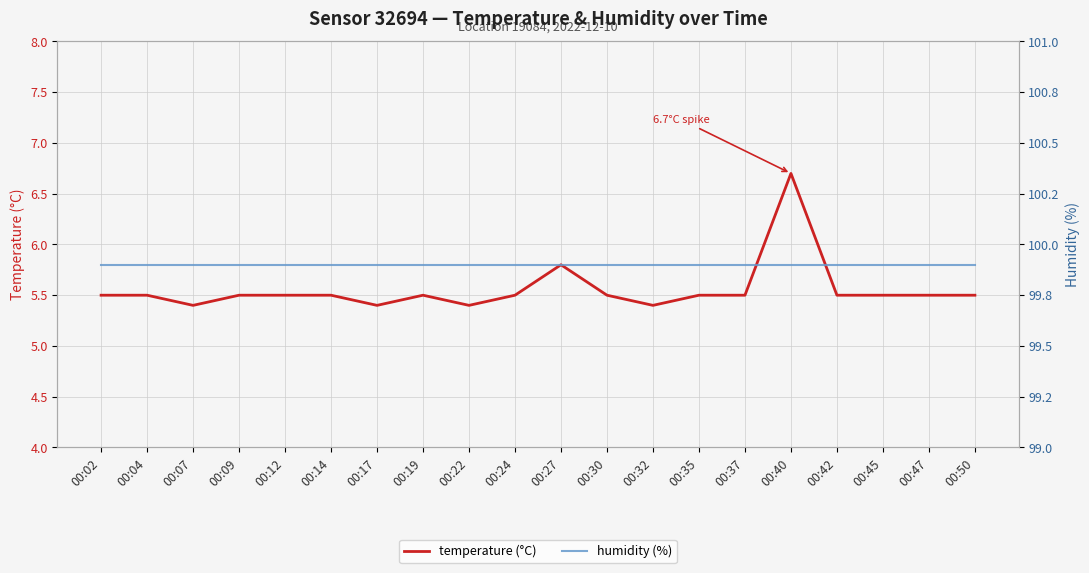

Reading left to right, transcribe all the data shown in this chart.

temperature (°C): 00:02=5.5	00:04=5.5	00:07=5.4	00:09=5.5	00:12=5.5	00:14=5.5	00:17=5.4	00:19=5.5	00:22=5.4	00:24=5.5	00:27=5.8	00:30=5.5	00:32=5.4	00:35=5.5	00:37=5.5	00:40=6.7	00:42=5.5	00:45=5.5	00:47=5.5	00:50=5.5
humidity (%): 00:02=99.9	00:04=99.9	00:07=99.9	00:09=99.9	00:12=99.9	00:14=99.9	00:17=99.9	00:19=99.9	00:22=99.9	00:24=99.9	00:27=99.9	00:30=99.9	00:32=99.9	00:35=99.9	00:37=99.9	00:40=99.9	00:42=99.9	00:45=99.9	00:47=99.9	00:50=99.9